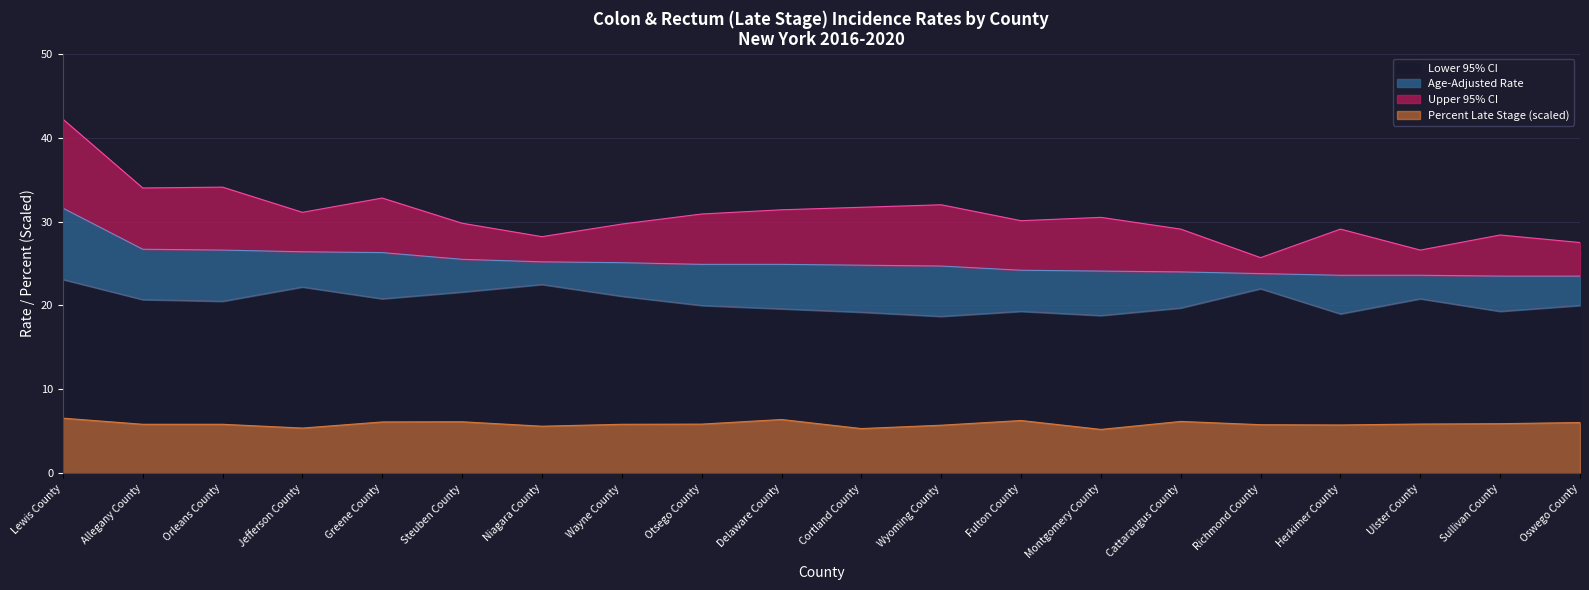

How many interior local peaks does the Percent Late Stage series have?

4